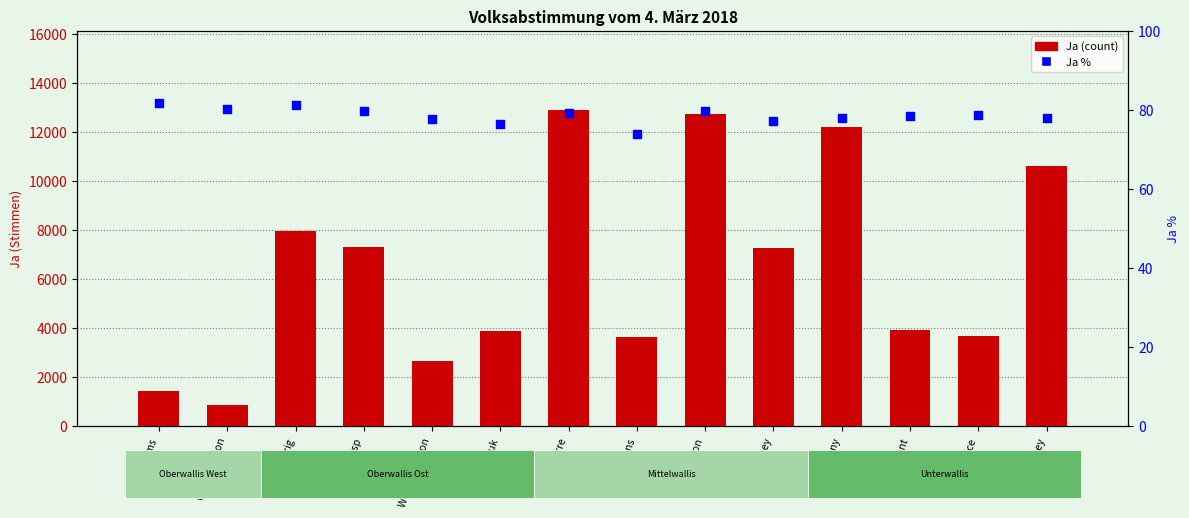

What are all the series names shown in the legend?

Ja (count), Ja %